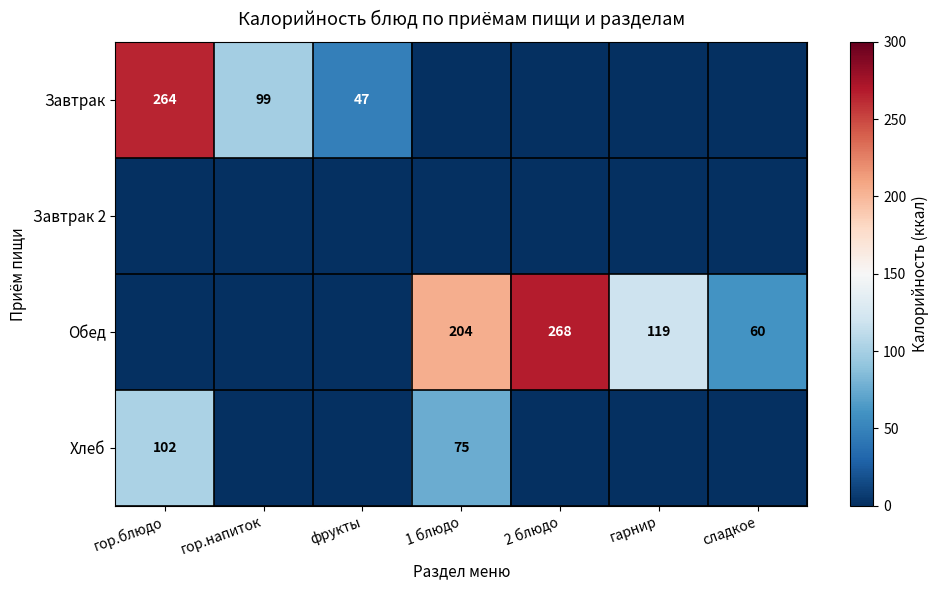

True or false: Завтрак has a value of 47 at фрукты.

True